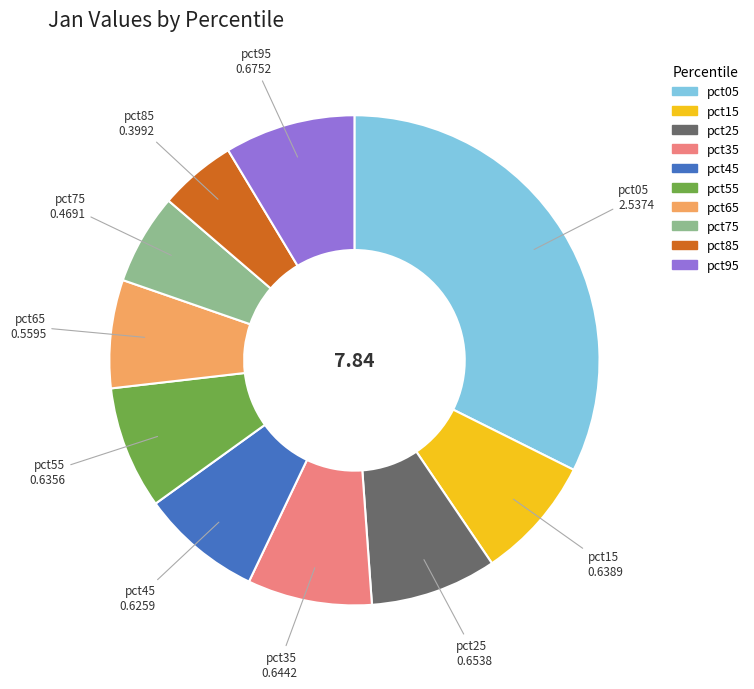

Is pct05 the majority of the pie?

No